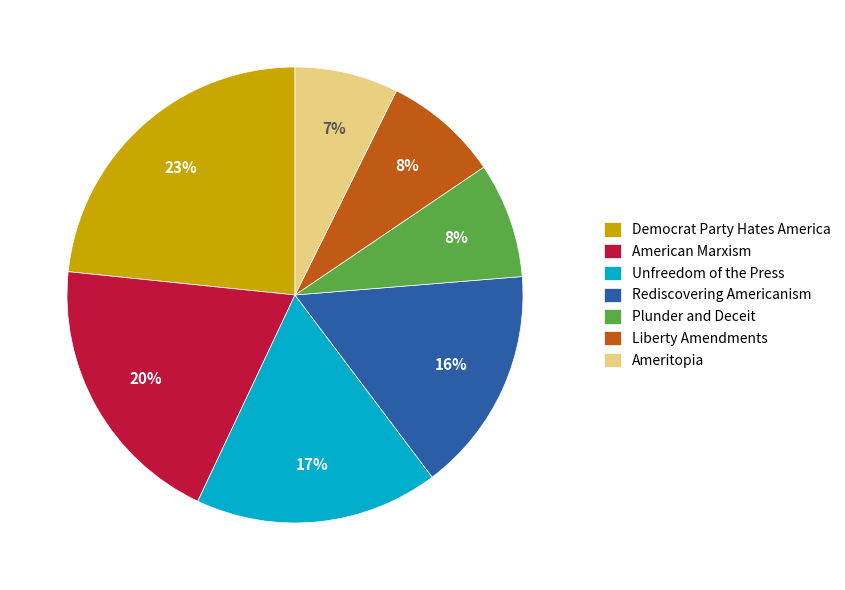

What is the smallest slice in the pie chart?

Ameritopia